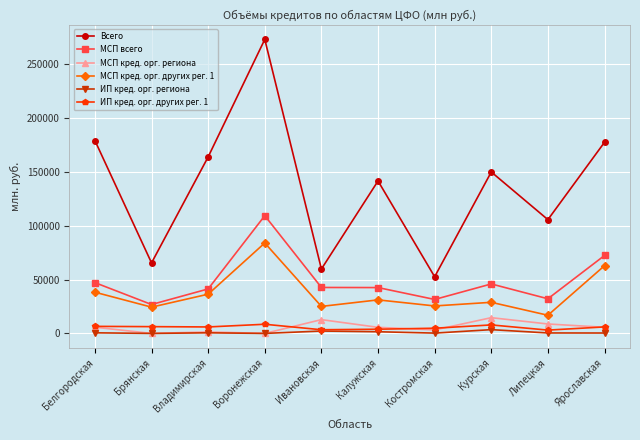

What is the label of the 2nd point from the left?

Брянская